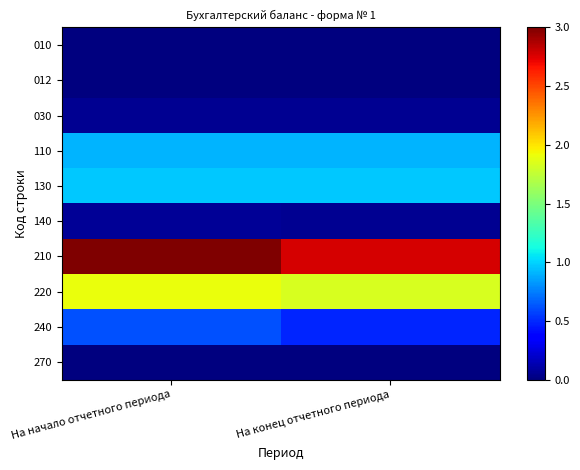

Rank the series at На начало отчетного периода from lowest to highest value.

270, 012, 010, 030, 140, 240, 110, 130, 220, 210